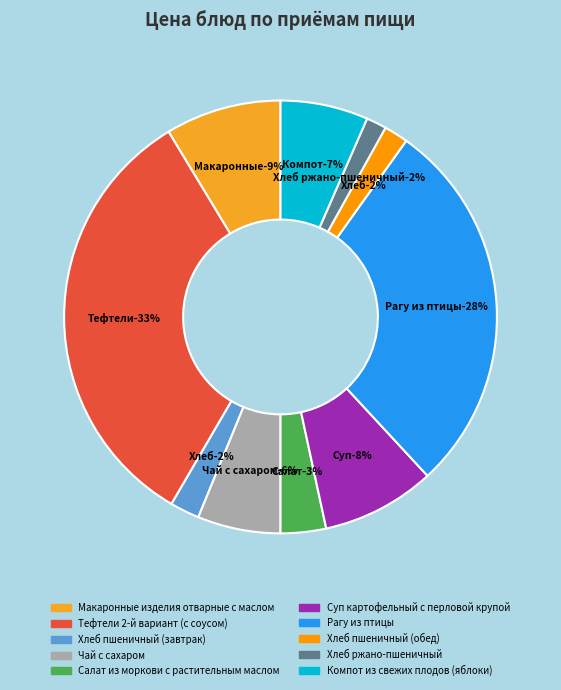

Approximately how many times larger is the value at Хлеб ржано-пшеничный compared to Макаронные изделия отварные с маслом?

0.2